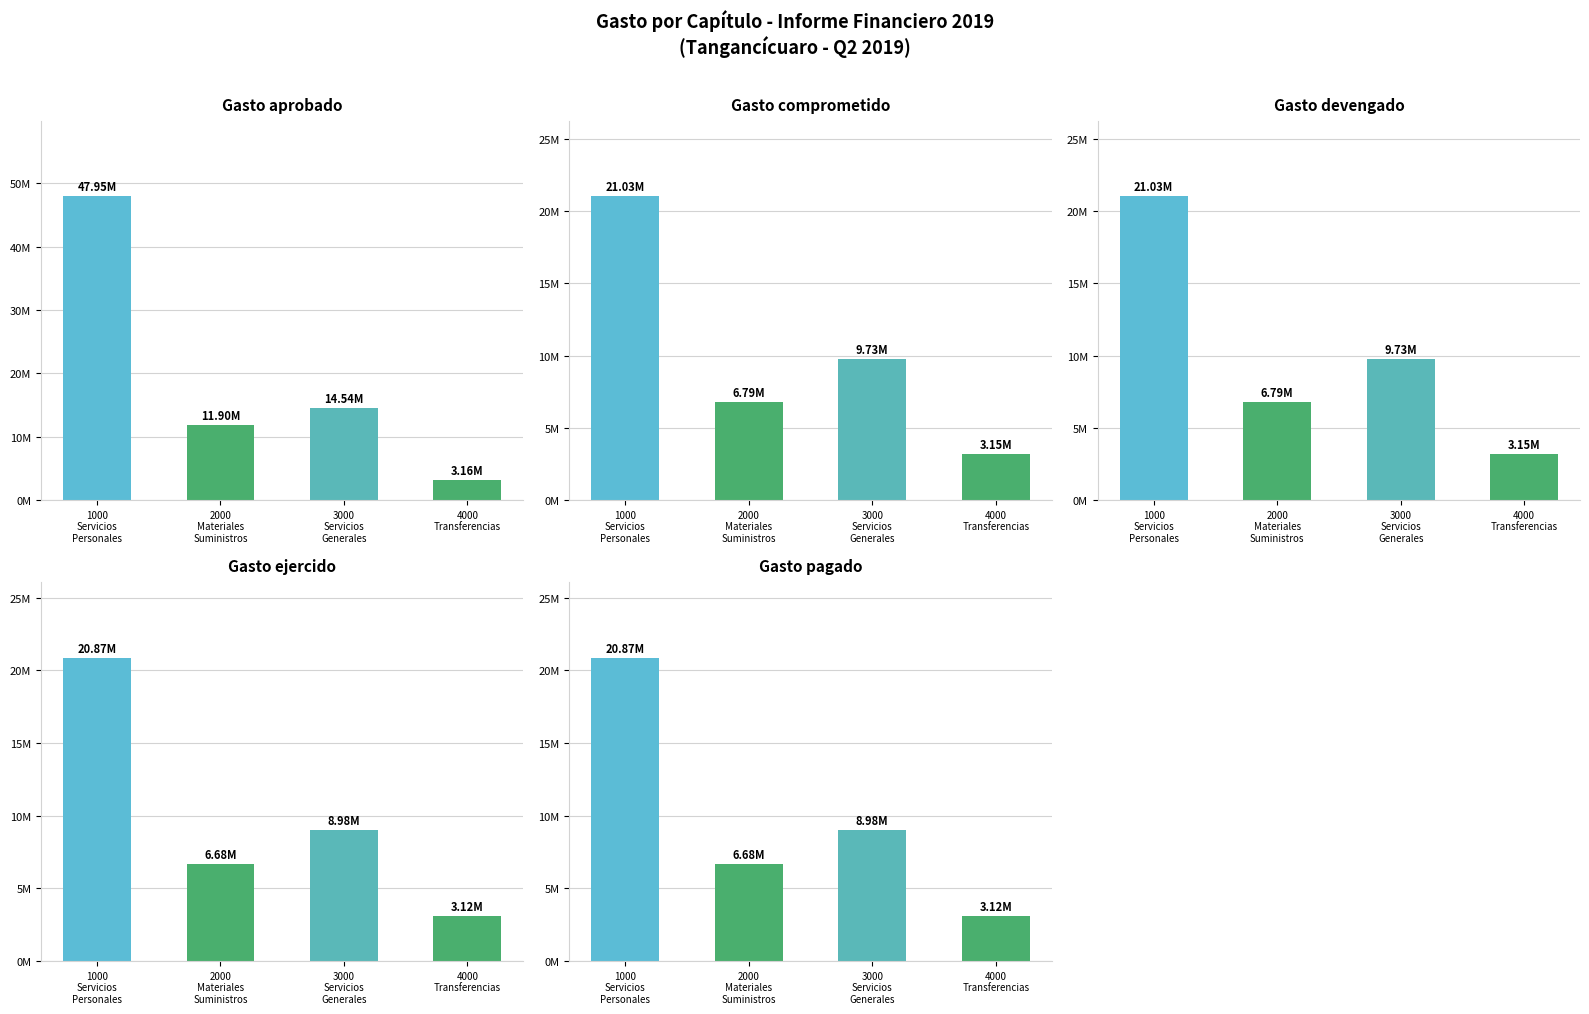

Reading right to left, extract all data points from this chart.

Gasto aprobado: 4000
Transferencias=3163104.4	3000
Servicios
Generales=14537635.1	2000
Materiales
Suministros=11902205.9	1000
Servicios
Personales=47946869.0
Gasto comprometido: 4000
Transferencias=3152313.6	3000
Servicios
Generales=9732182.0	2000
Materiales
Suministros=6790568.3	1000
Servicios
Personales=21029842.3
Gasto devengado: 4000
Transferencias=3152313.6	3000
Servicios
Generales=9732182.0	2000
Materiales
Suministros=6790568.3	1000
Servicios
Personales=21029842.3
Gasto ejercido: 4000
Transferencias=3117677.9	3000
Servicios
Generales=8983337.5	2000
Materiales
Suministros=6675828.2	1000
Servicios
Personales=20865465.9
Gasto pagado: 4000
Transferencias=3117677.9	3000
Servicios
Generales=8983337.5	2000
Materiales
Suministros=6675828.2	1000
Servicios
Personales=20865465.9